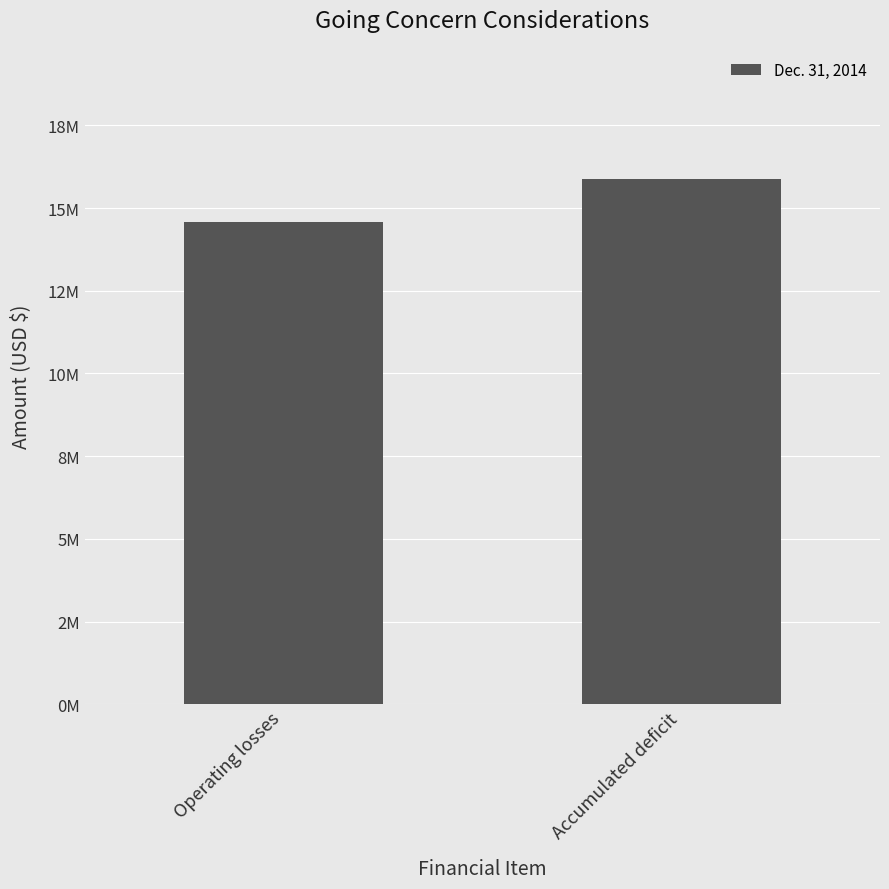

List the labels in order of value, smallest first.

Operating losses, Accumulated deficit